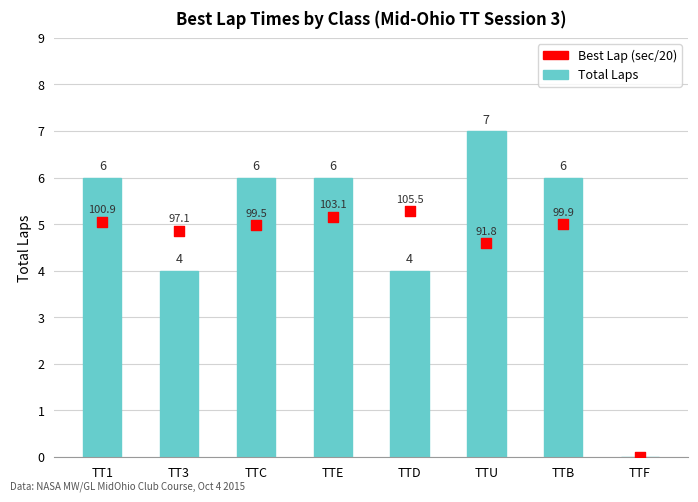

Which series has the widest spread of Y values?

Total Laps